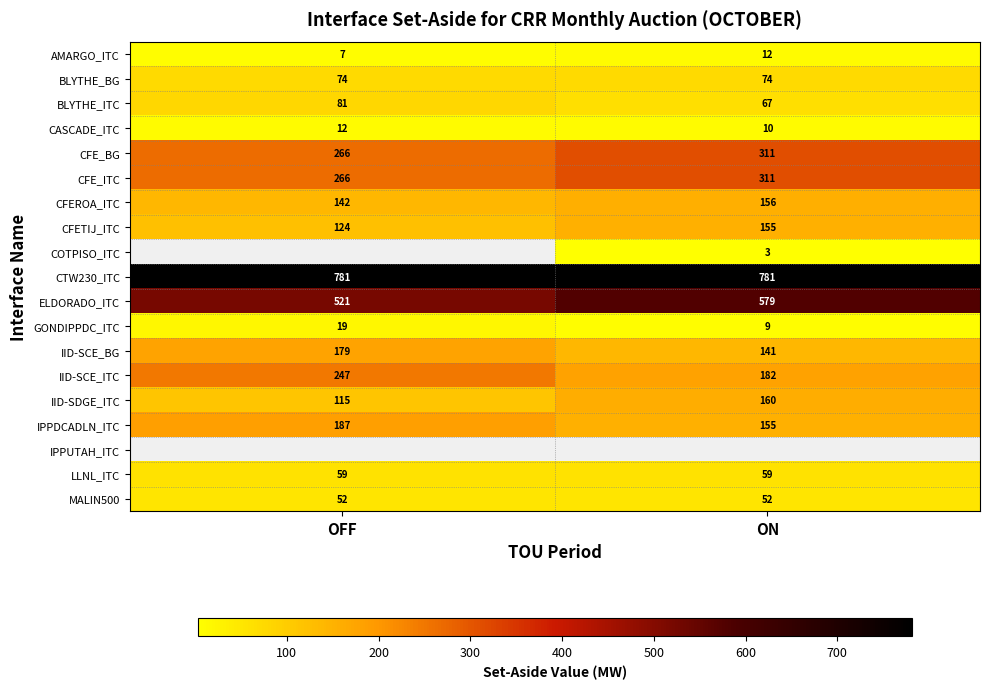

What is the average value of the CASCADE_ITC series?

11.0